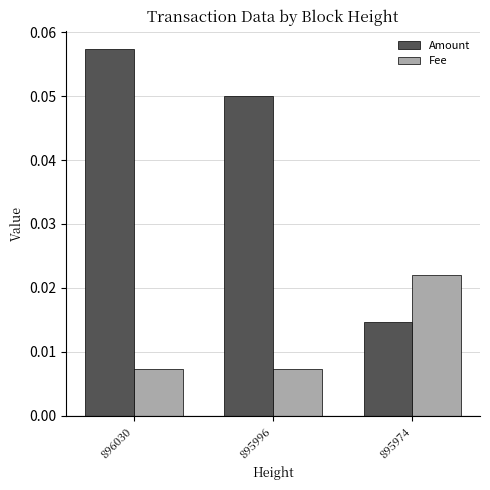

List the series in order of their peak value, lowest first.

Fee, Amount